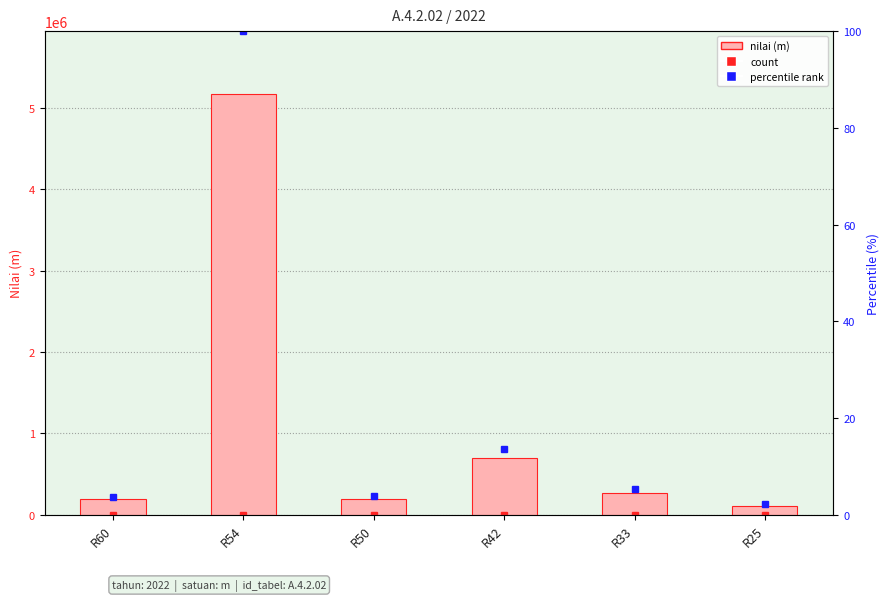

What is the greatest value displayed?

5172716.0